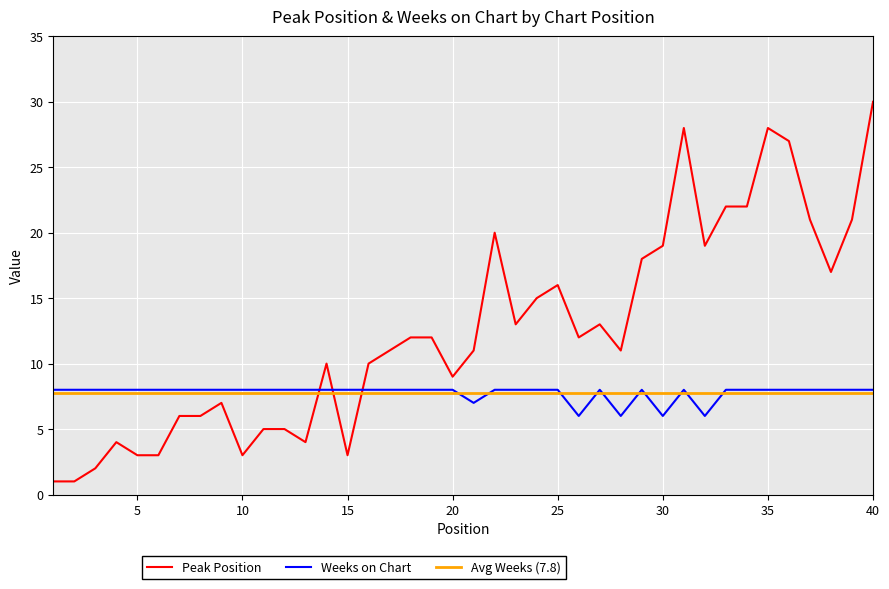

True or false: Peak Position has a value of 12 at 30.

False